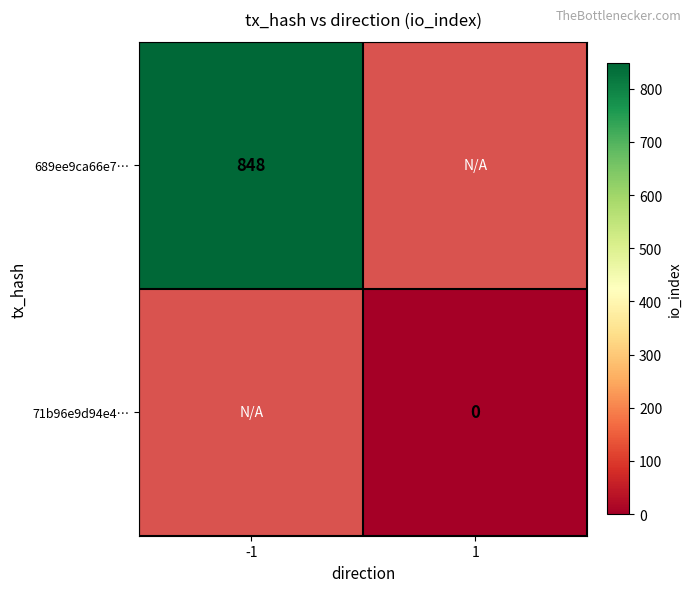

Count the number of categories in the chart.

2